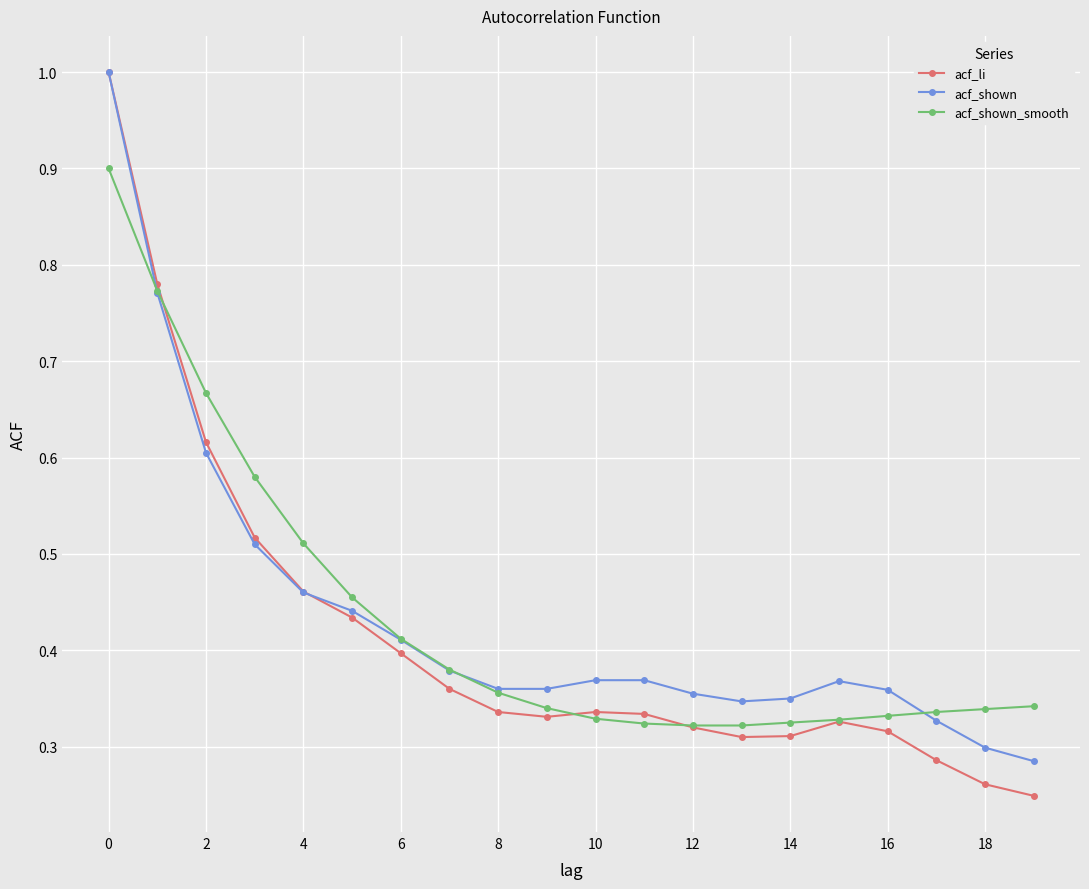

At how many categories does at least one series exceed 0?

20